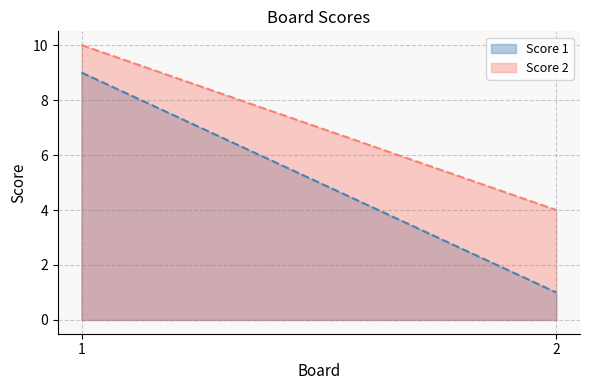

List the labels in order of Score 1 value, largest first.

1, 2